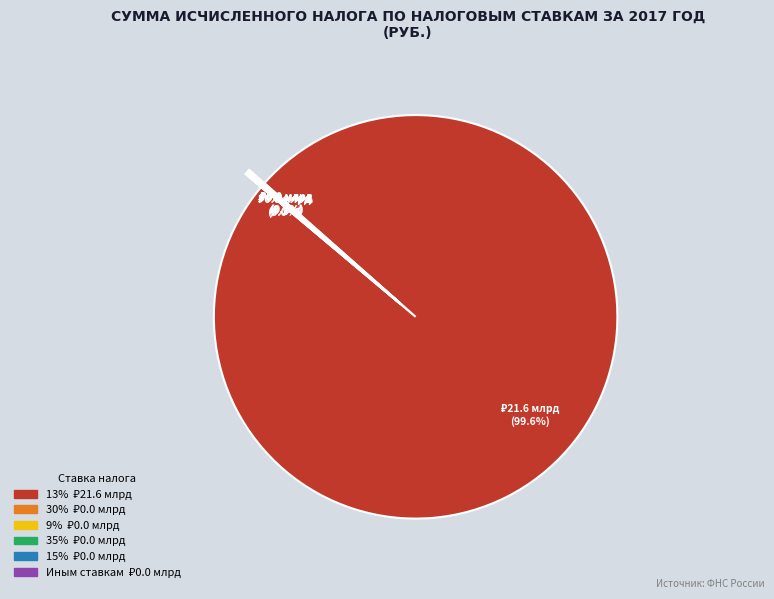

Combined, do 35% and 15% account for over 50%?

No